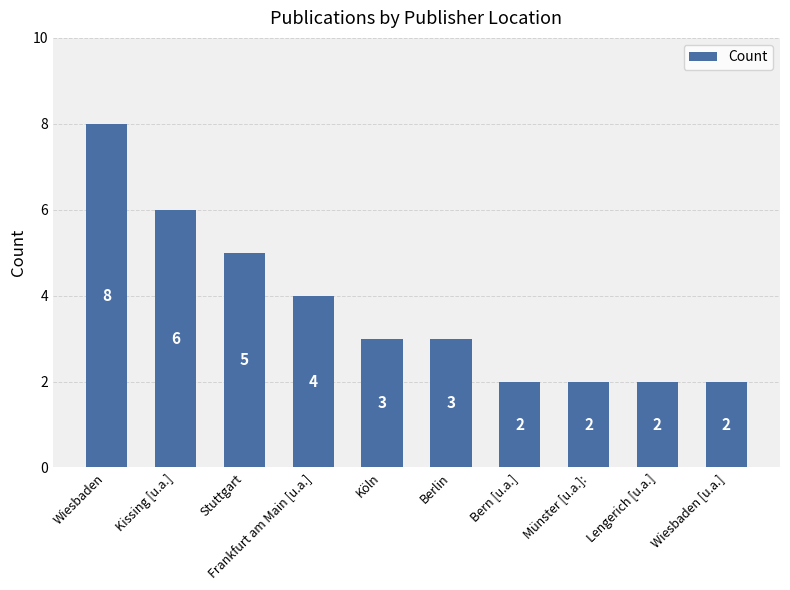

Reading left to right, what are all the values shown in this chart?

Wiesbaden=8	Kissing [u.a.]=6	Stuttgart=5	Frankfurt am Main [u.a.]=4	Köln=3	Berlin=3	Bern [u.a.]=2	Münster [u.a.]:=2	Lengerich [u.a.]=2	Wiesbaden [u.a.]=2